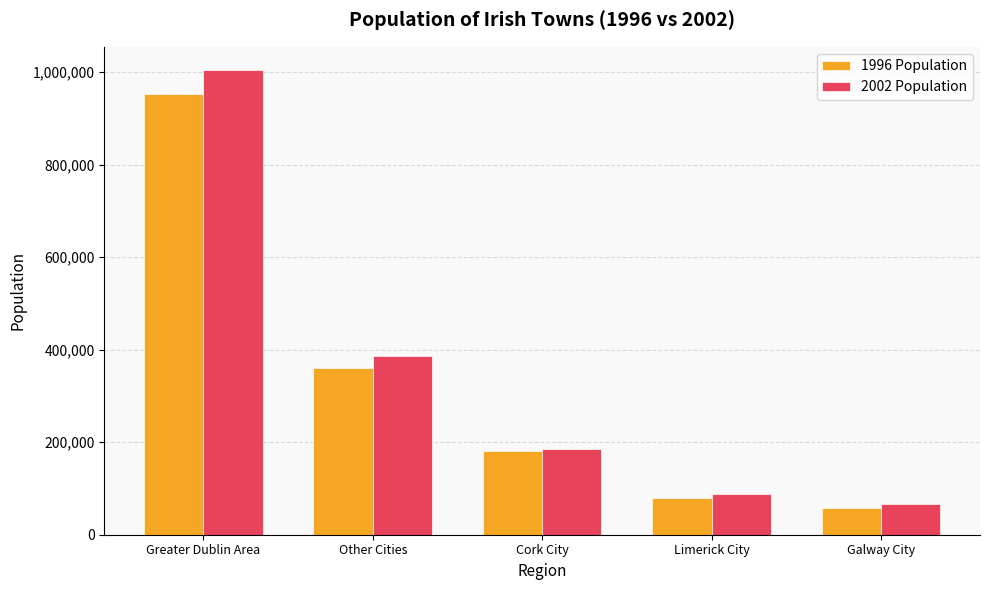

Rank the series by their average value, from highest to lowest.

2002 Population, 1996 Population